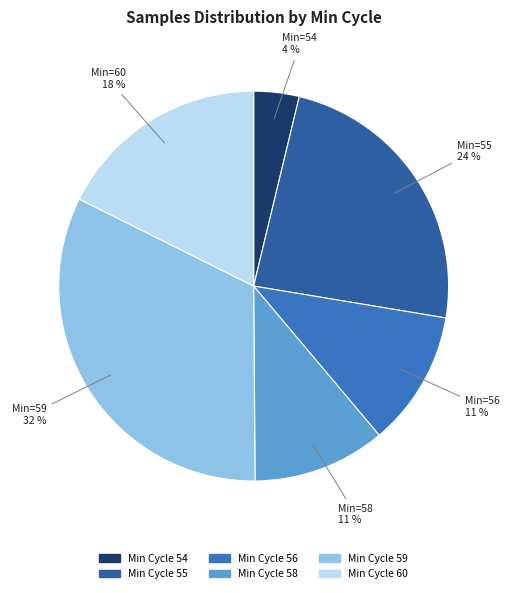

To the nearest percent, what is the average slice percentage?

17%